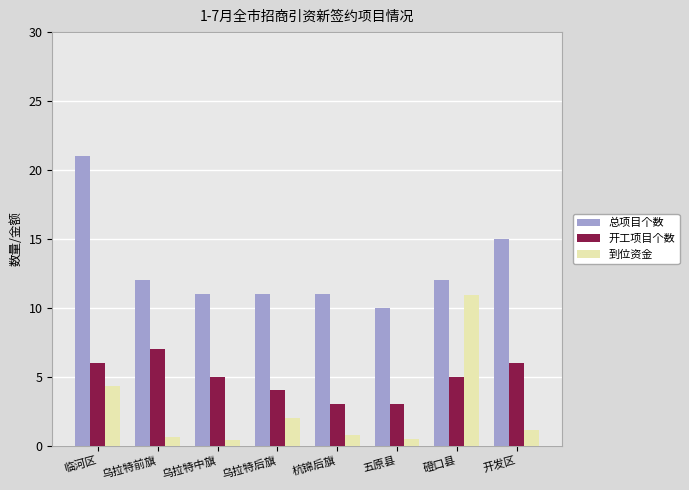

What value does the 总项目个数 series have at 杭锦后旗?

11.0